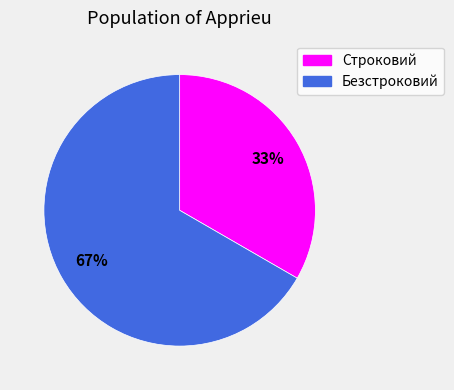

Which has a higher value, Строковий or Безстроковий?

Безстроковий